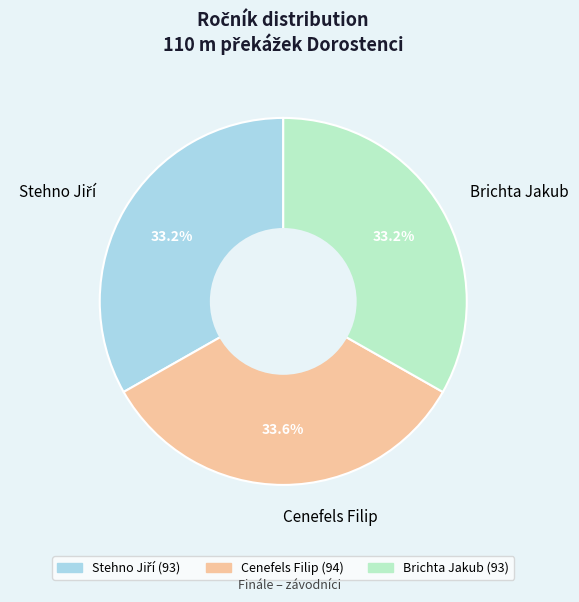

Is there any slice that represents more than half of the pie?

No